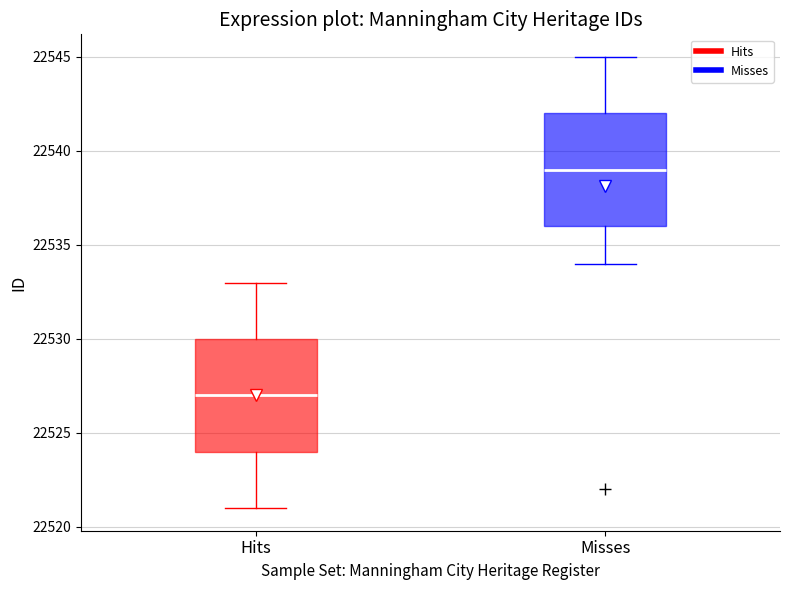

Where is the lower edge of the box for Misses on the y-axis? The values are not printed on the chart, so give them approximately, as read against the axis.

22536